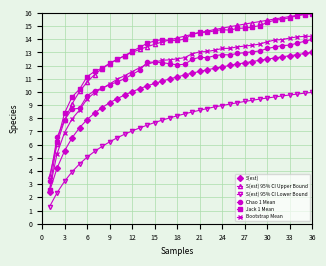

How many series are shown in this chart?

6